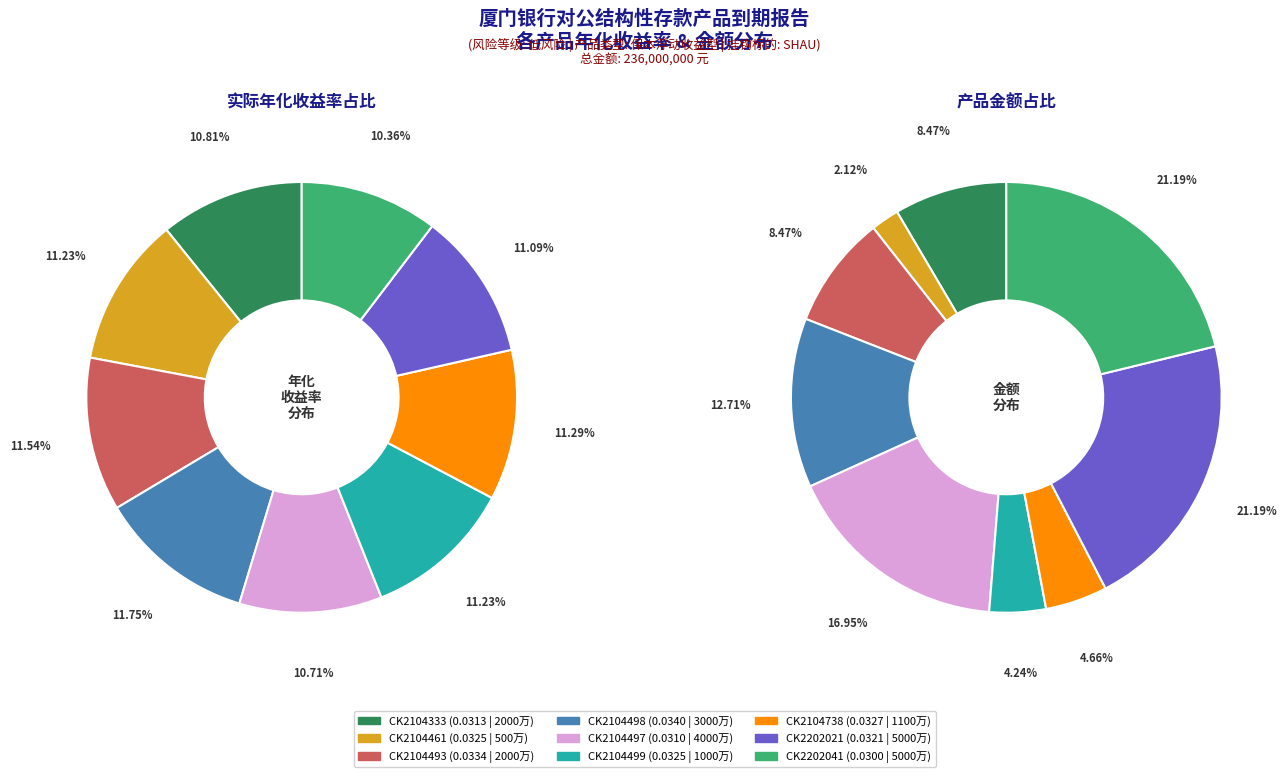

The CK2202021 slice represents 11% of the pie. True or false?

True